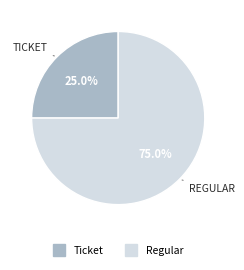

Is there any slice that represents more than half of the pie?

Yes